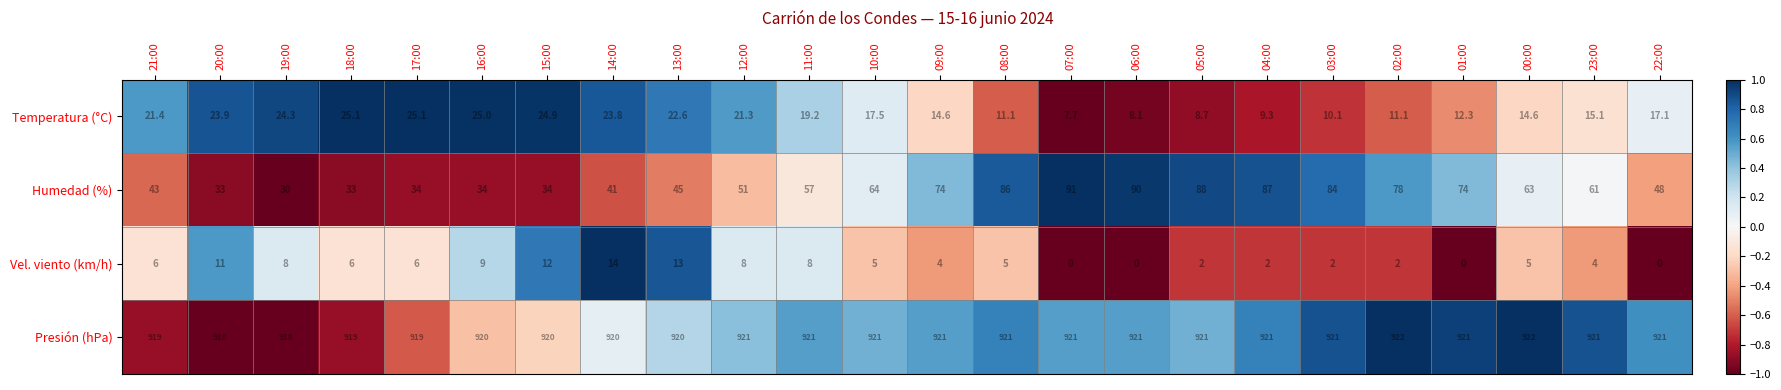

What is the total value across all series at 00:00?

1004.6